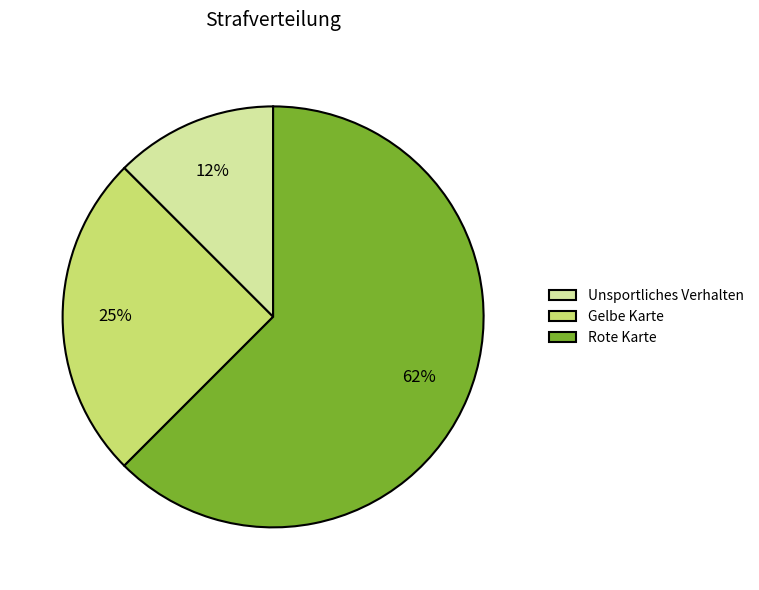

Count the number of slices in the pie.

3